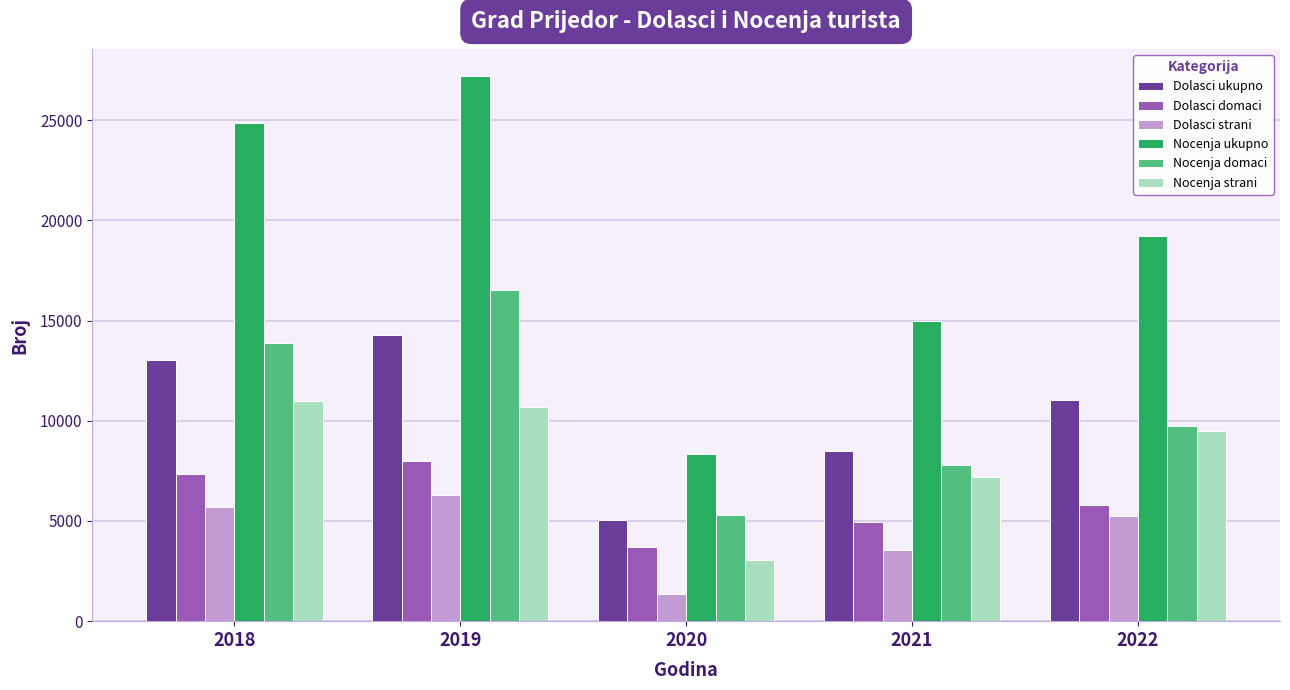

Reading right to left, extract all data points from this chart.

Dolasci ukupno: 11050	8491	5026	14263	13014
Dolasci domaci: 5808	4958	3678	7969	7319
Dolasci strani: 5242	3533	1348	6294	5695
Nocenja ukupno: 19201	14994	8352	27200	24841
Nocenja domaci: 9720	7784	5287	16526	13873
Nocenja strani: 9481	7210	3065	10674	10968